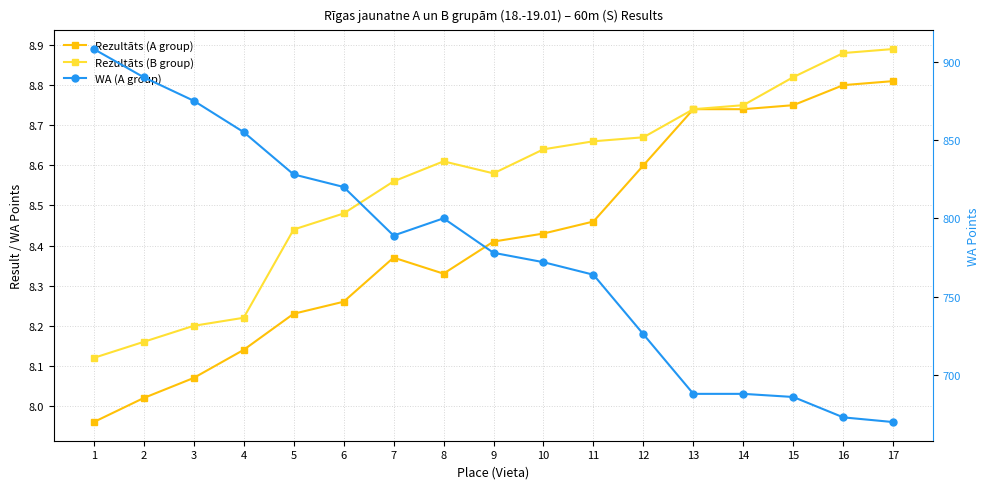

In Rezultāts (B group), how many points are lower than both neighbors (excluding endpoints)?

1